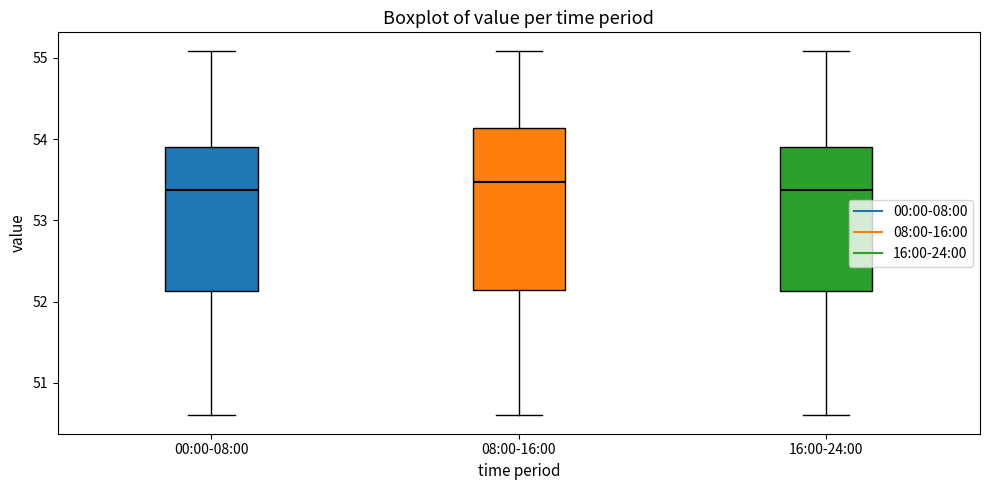

Reading left to right, read every box against the y-axis: the position of its median line, the range the box covers, and the ends of its whiskers. The values are not printed on the chart, so give them approximately, as read against the axis.

00:00-08:00: median 53.4, box 52.1 to 53.9, whiskers 50.6 to 55.1
08:00-16:00: median 53.5, box 52.2 to 54.1, whiskers 50.6 to 55.1
16:00-24:00: median 53.4, box 52.1 to 53.9, whiskers 50.6 to 55.1